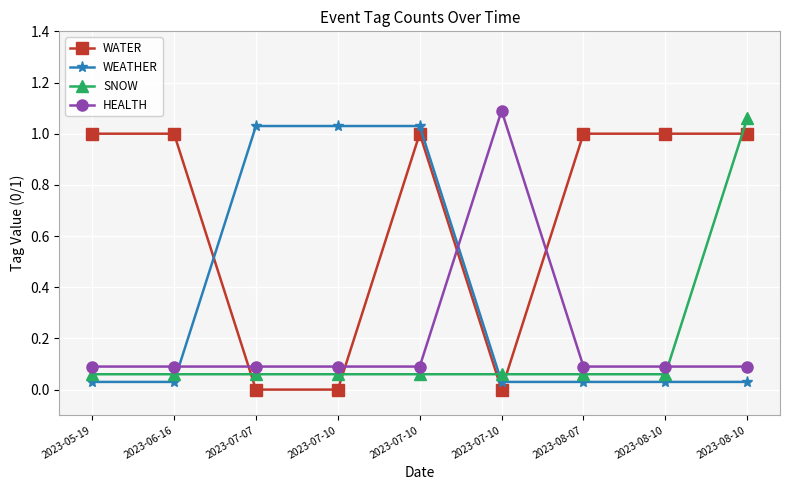

Does the chart have visible grid lines?

Yes